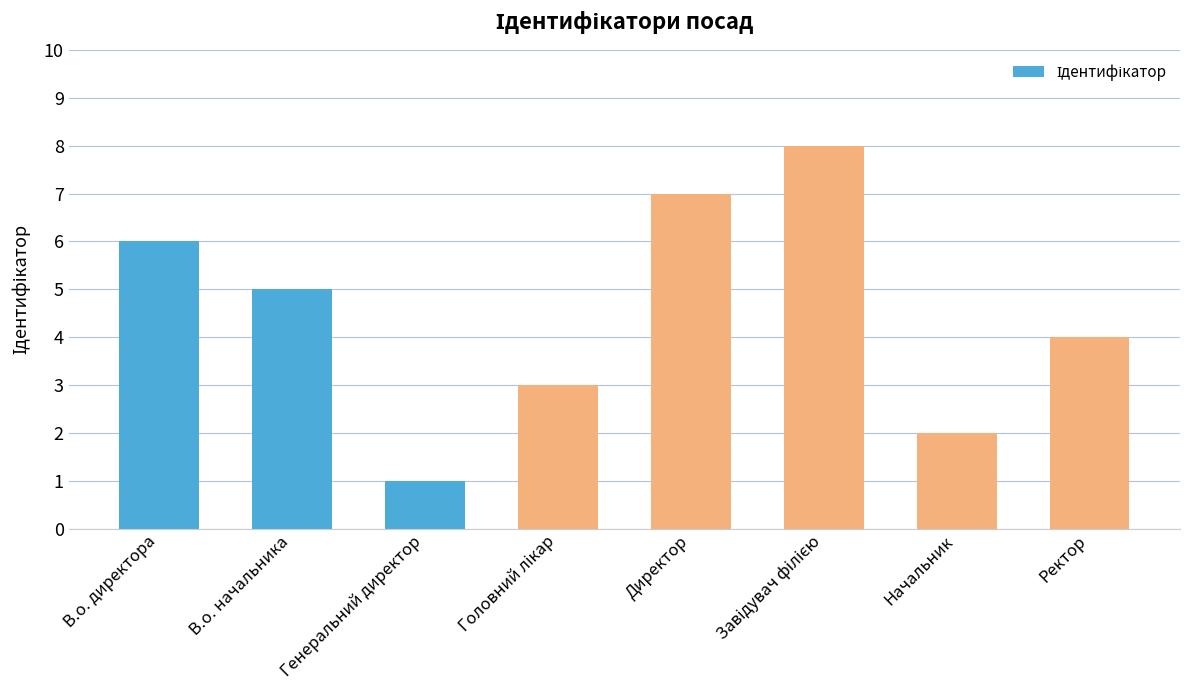

What is the label of the 5th bar from the left?

Директор